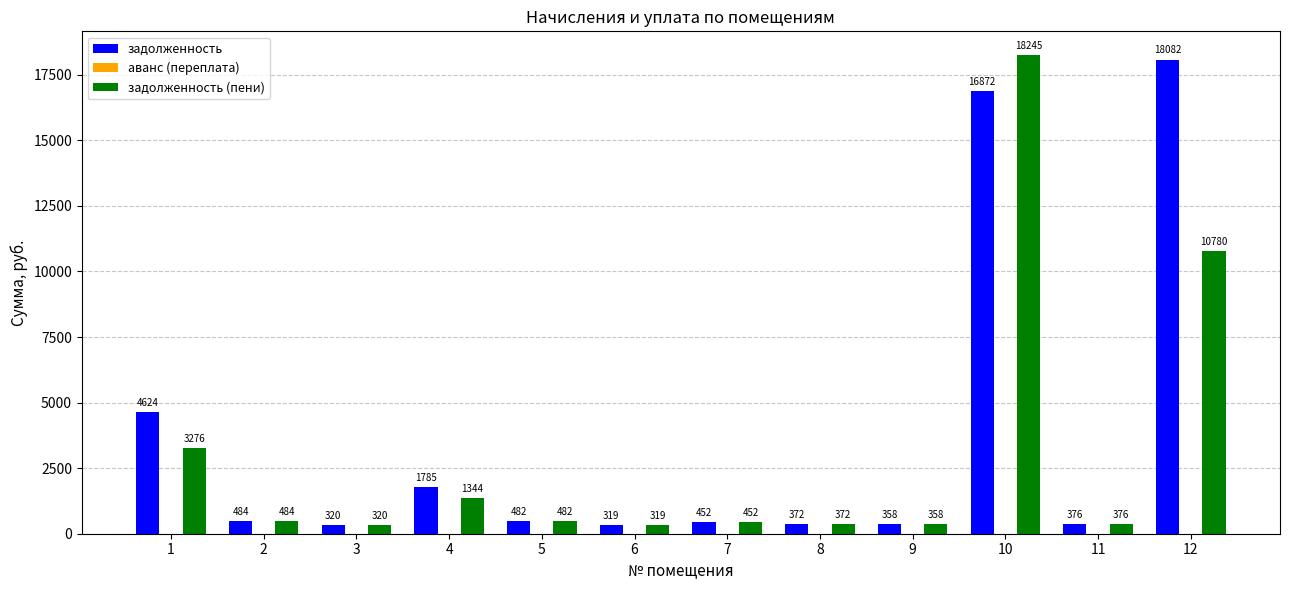

What is the average value of the задолженность series?

3710.6